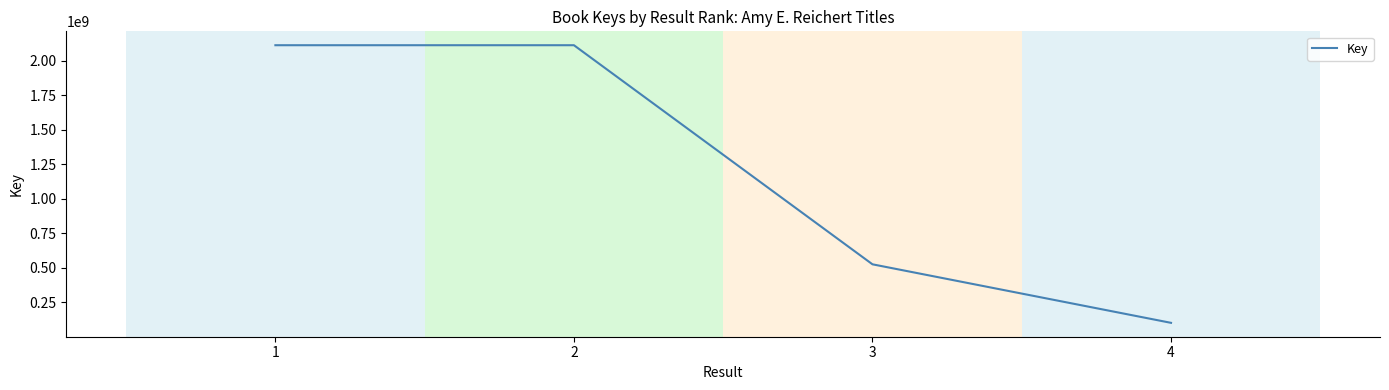

What is the difference between the maximum and minimum values?

2011286637